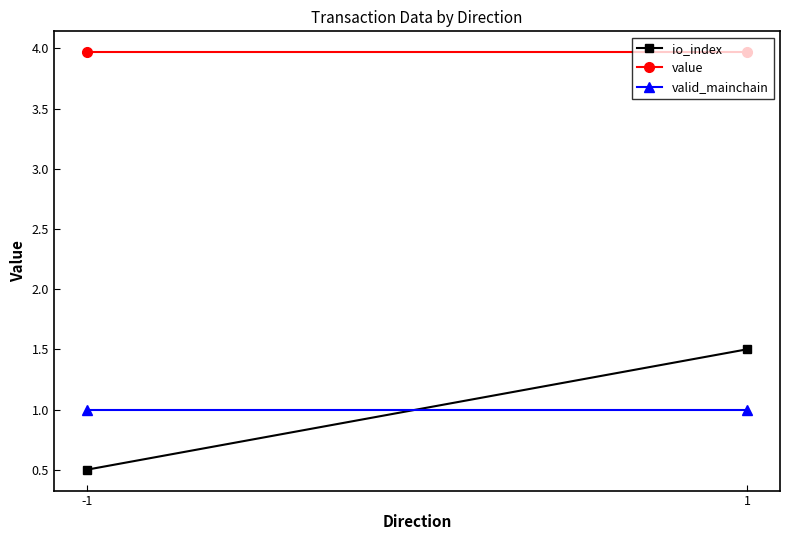

Between -1 and 1, which series saw the biggest shift?

io_index